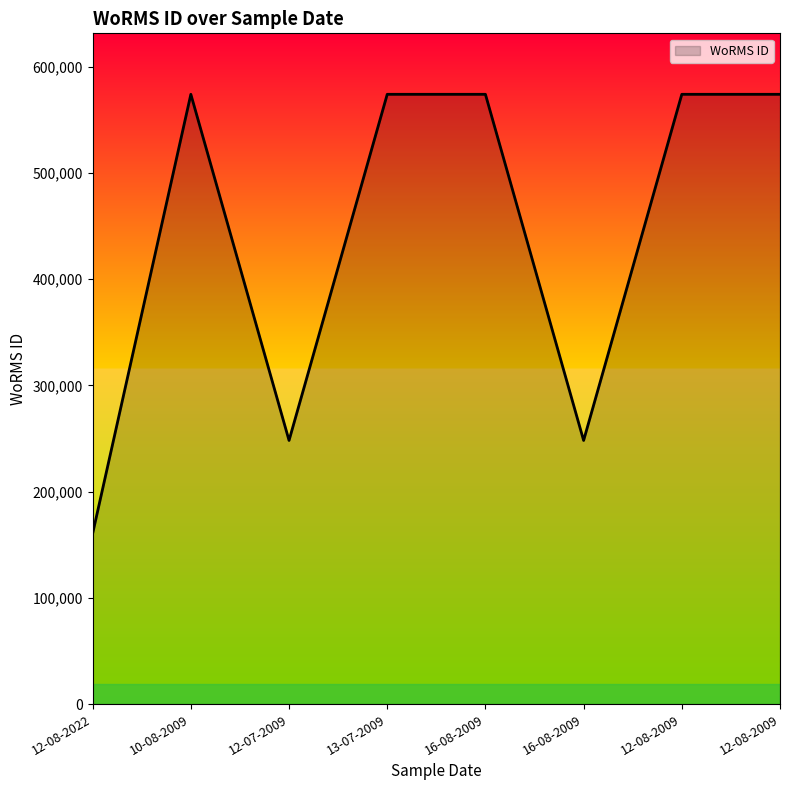

Reading left to right, list all the values displayed in this chart.

160599	573932	248148	573932	573932	248148	573932	573932